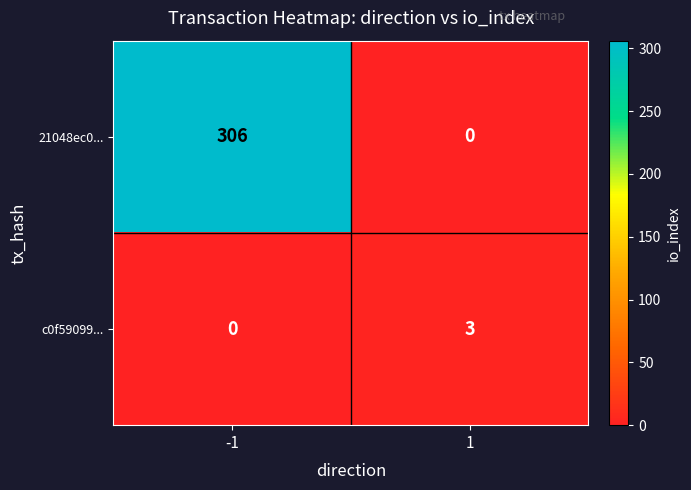

Reading left to right, list all the values displayed in this chart.

21048ec0...: 306	0
c0f59099...: 0	3